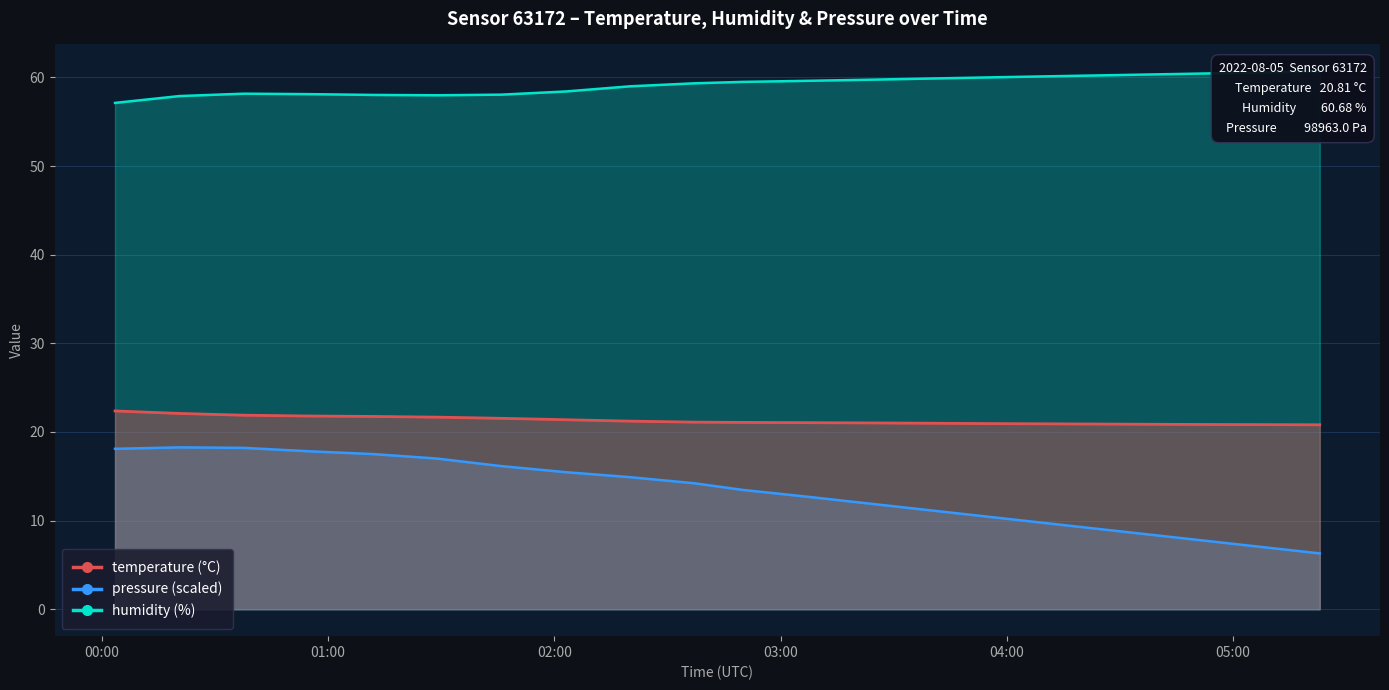

List the series in order of their overall mean, highest first.

humidity, temperature, pressure_scaled